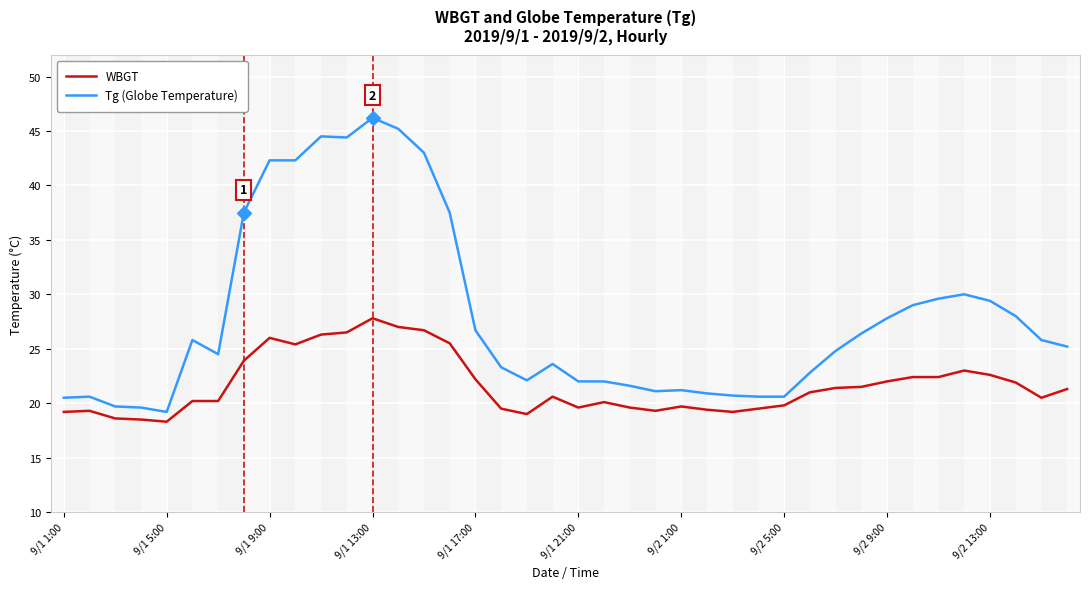

Rank the series by their maximum value, from highest to lowest.

Tg (Globe Temperature), WBGT